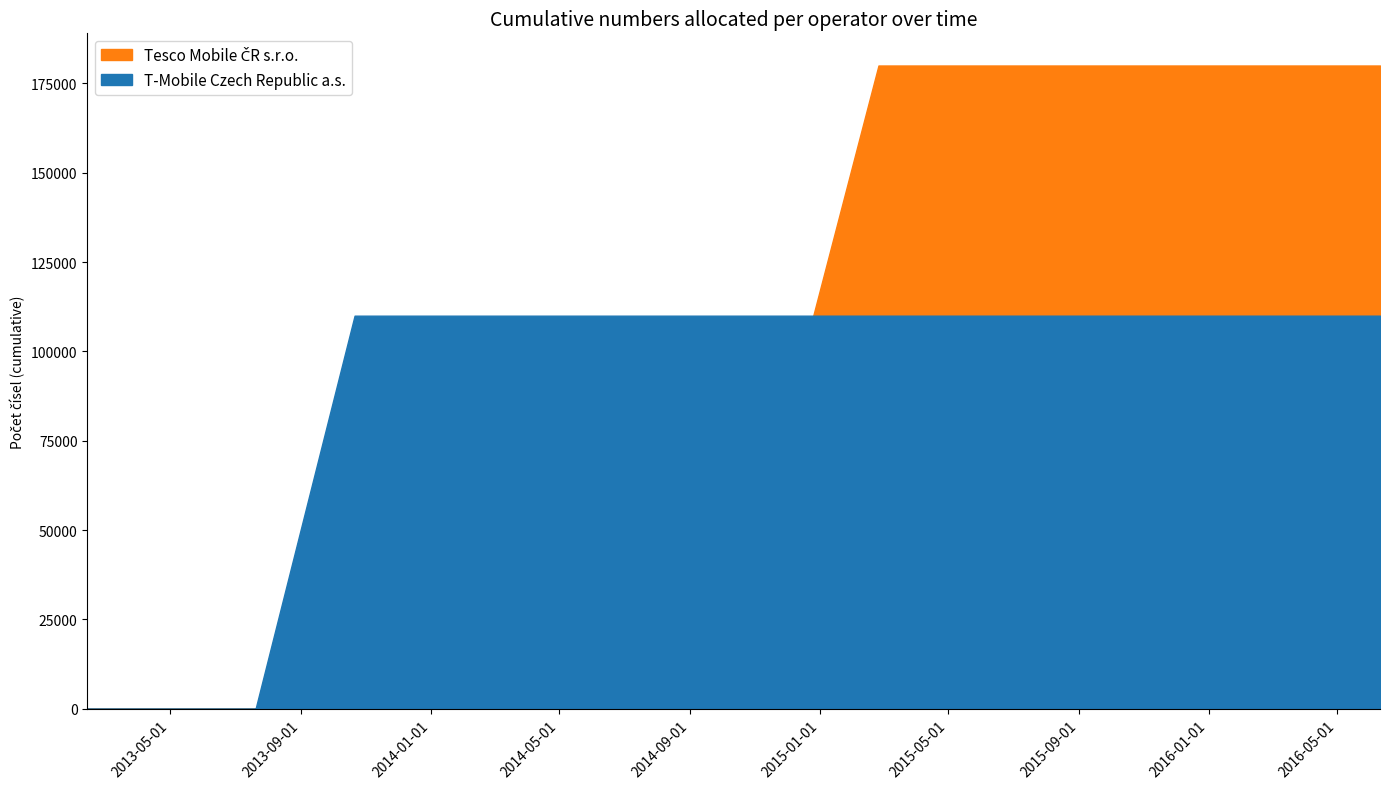

Where is Tesco Mobile ČR s.r.o. nearest to the value 50000?

3